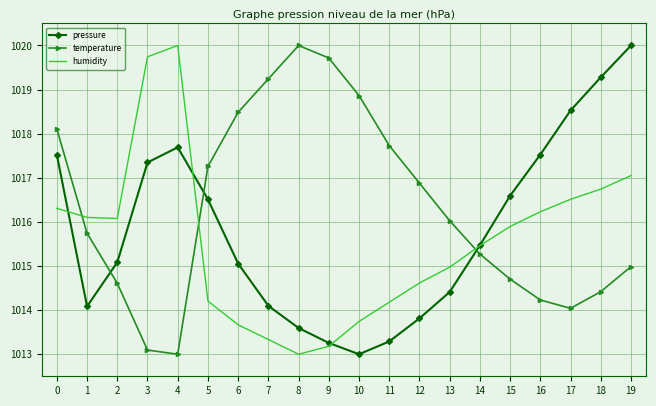

What is the spread (max minus min) of values at 8?

7.0